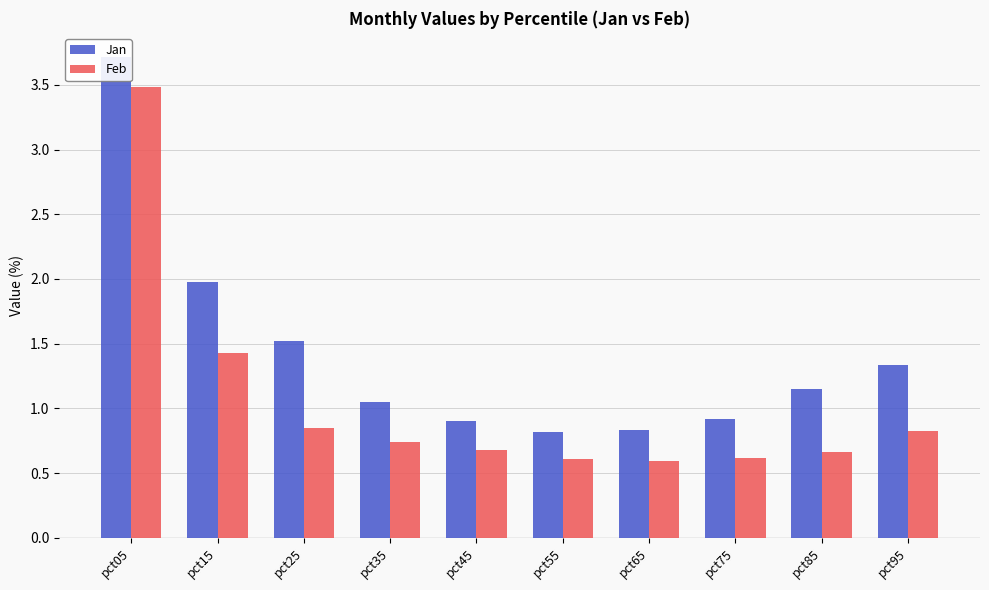

Which category has the highest value across all series?

pct05